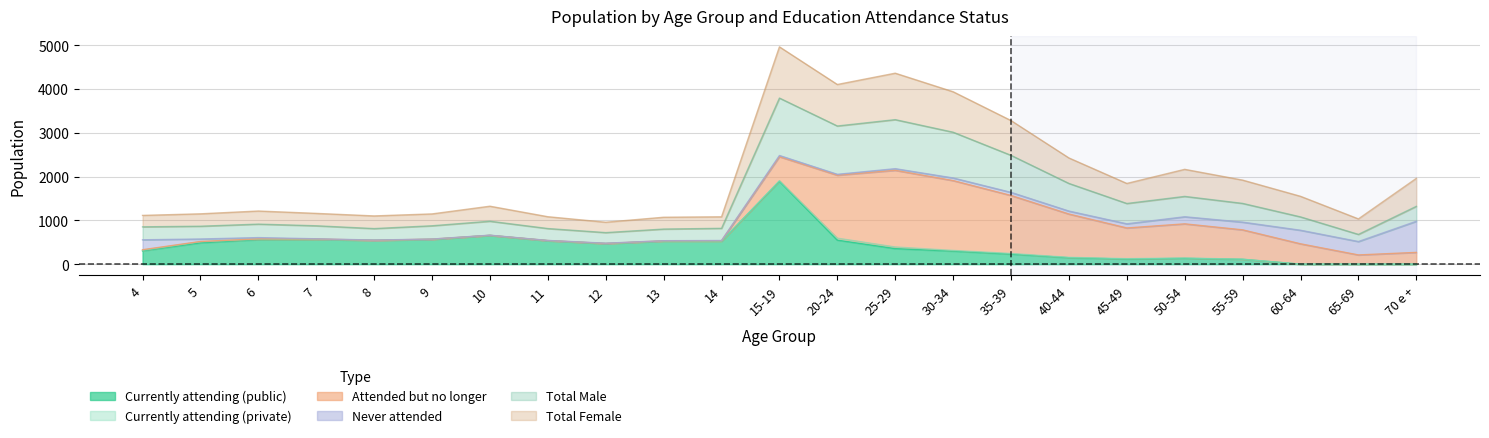

Which has a higher value, 45-49 or 65-69?

45-49